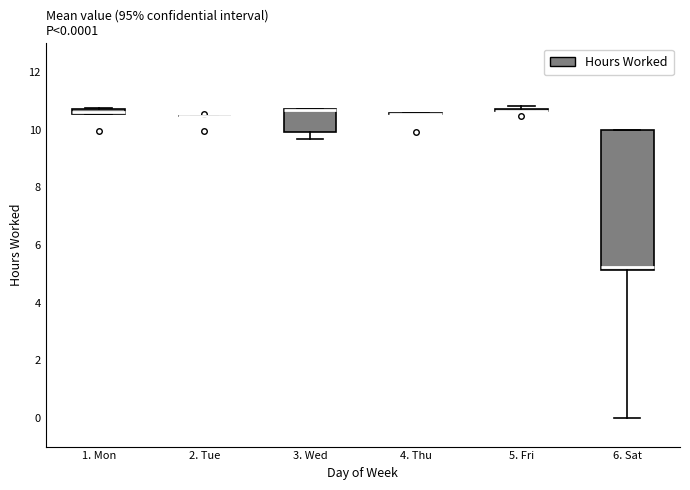

Comparing the boxes themselves (not the whiskers), which one is the tallest?

6. Sat